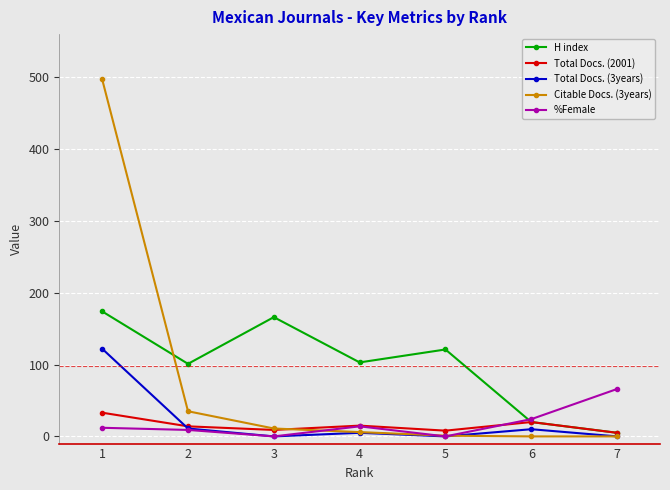

Which series changed the most between 4 and 6?

H index